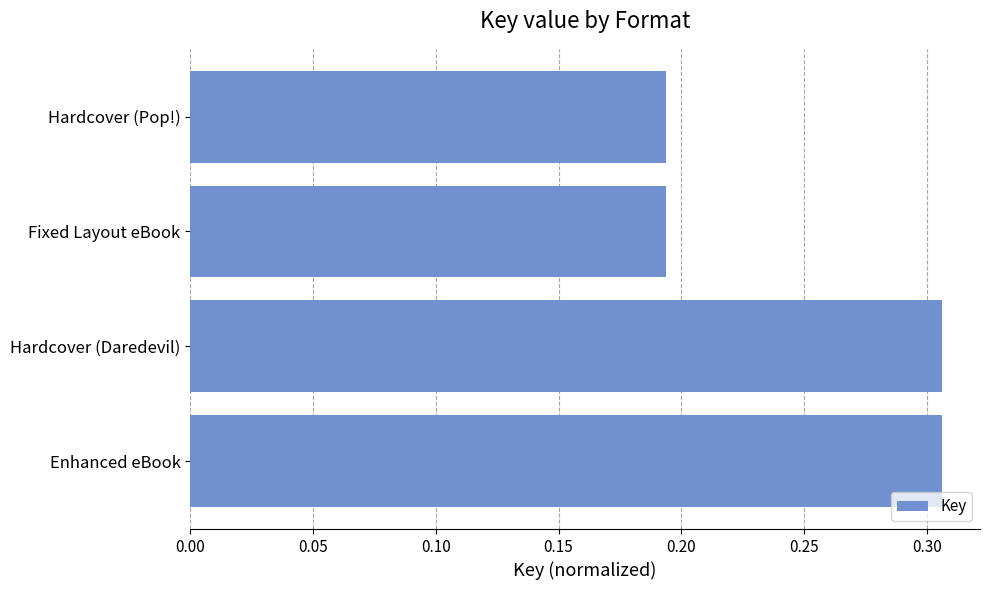

What is the sum of all values?

1.0